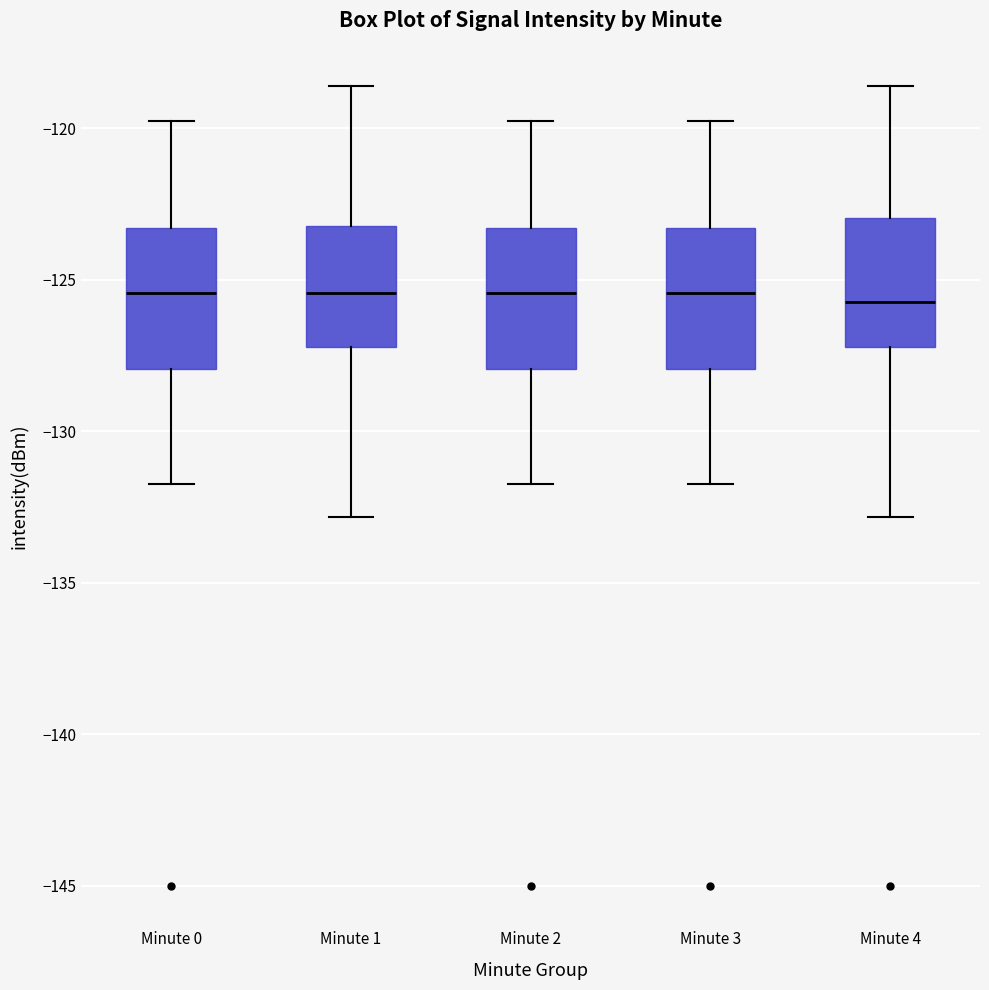

Reading left to right, read every box against the y-axis: the position of its median line, the range the box covers, and the ends of its whiskers. The values are not printed on the chart, so give them approximately, as read against the axis.

Minute 0: median -125.5, box -128.0 to -123.5, whiskers -131.5 to -119.5
Minute 1: median -125.5, box -127.0 to -123.0, whiskers -133.0 to -118.5
Minute 2: median -125.5, box -128.0 to -123.5, whiskers -131.5 to -119.5
Minute 3: median -125.5, box -128.0 to -123.5, whiskers -131.5 to -119.5
Minute 4: median -125.5, box -127.0 to -123.0, whiskers -133.0 to -118.5